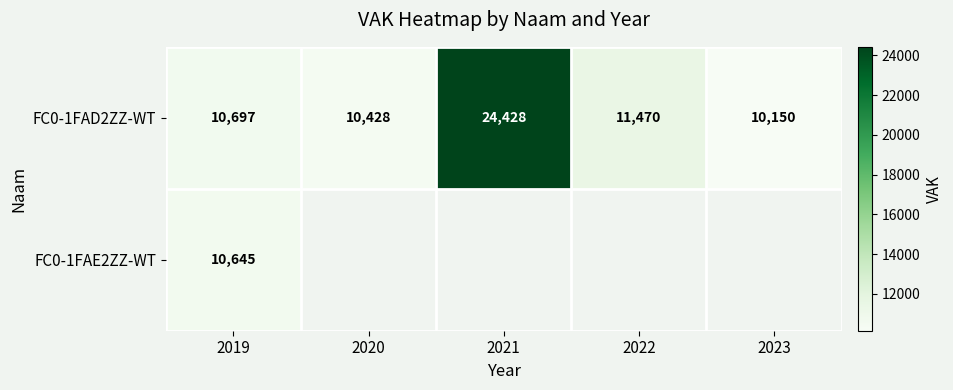

What is the total value across all series at 2019?

21342